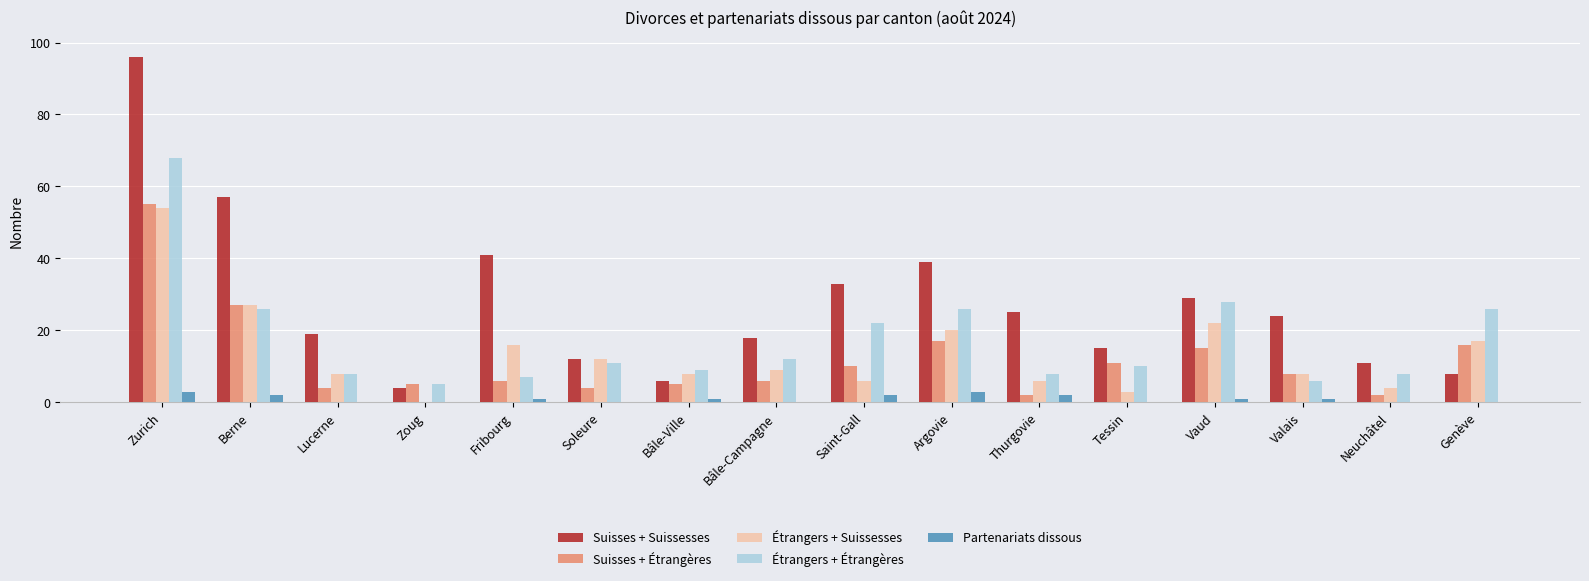

What is the total value across all series at Bâle-Ville?

29